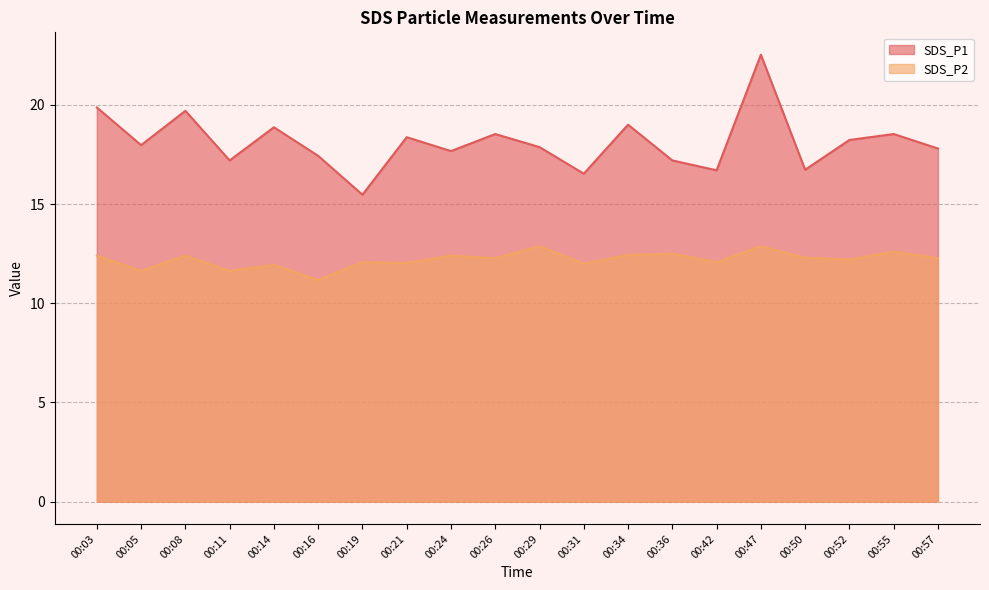

List the series in order of their peak value, highest first.

SDS_P1, SDS_P2